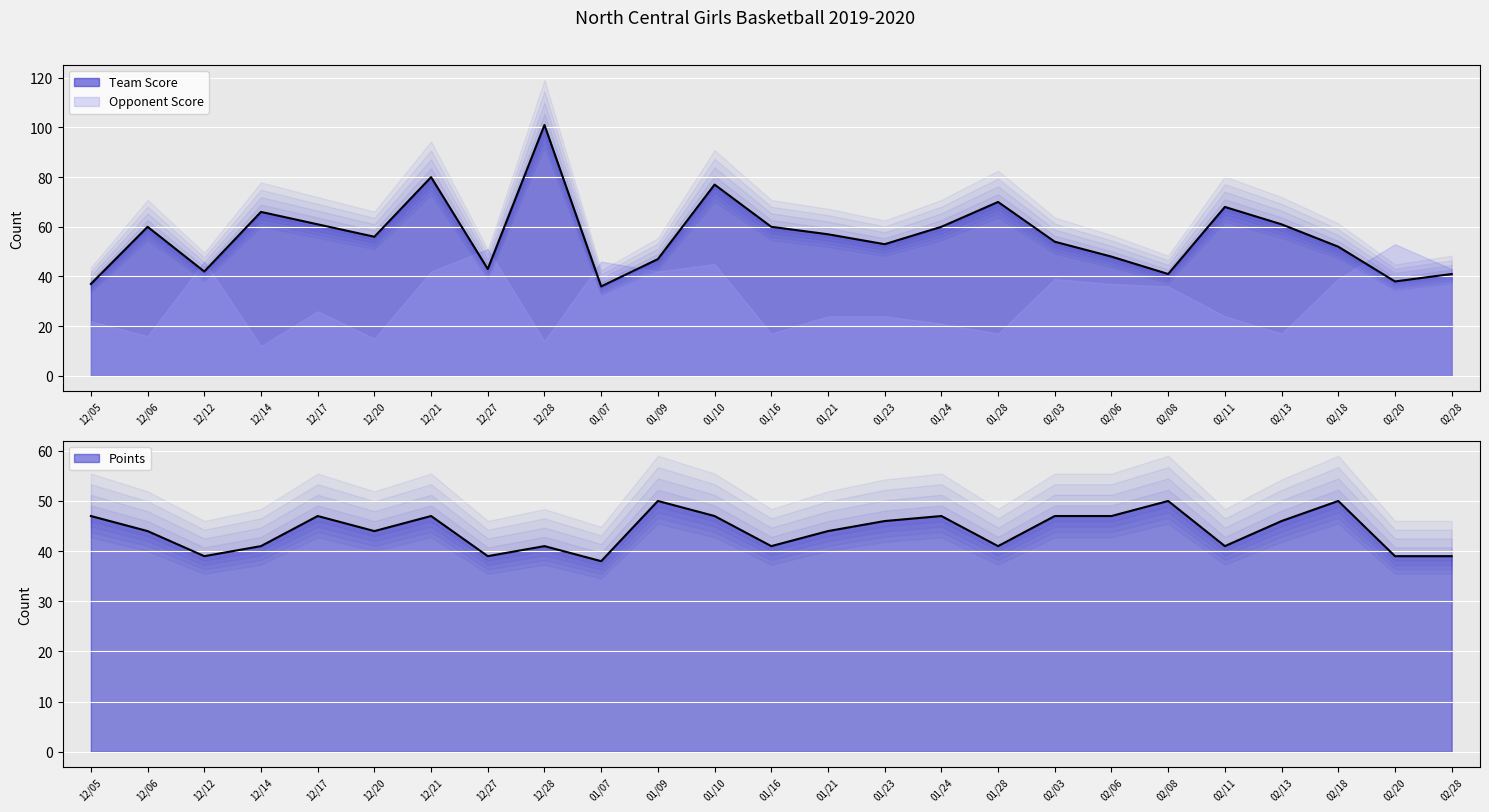

At which label is Points closest to 44?

12/06